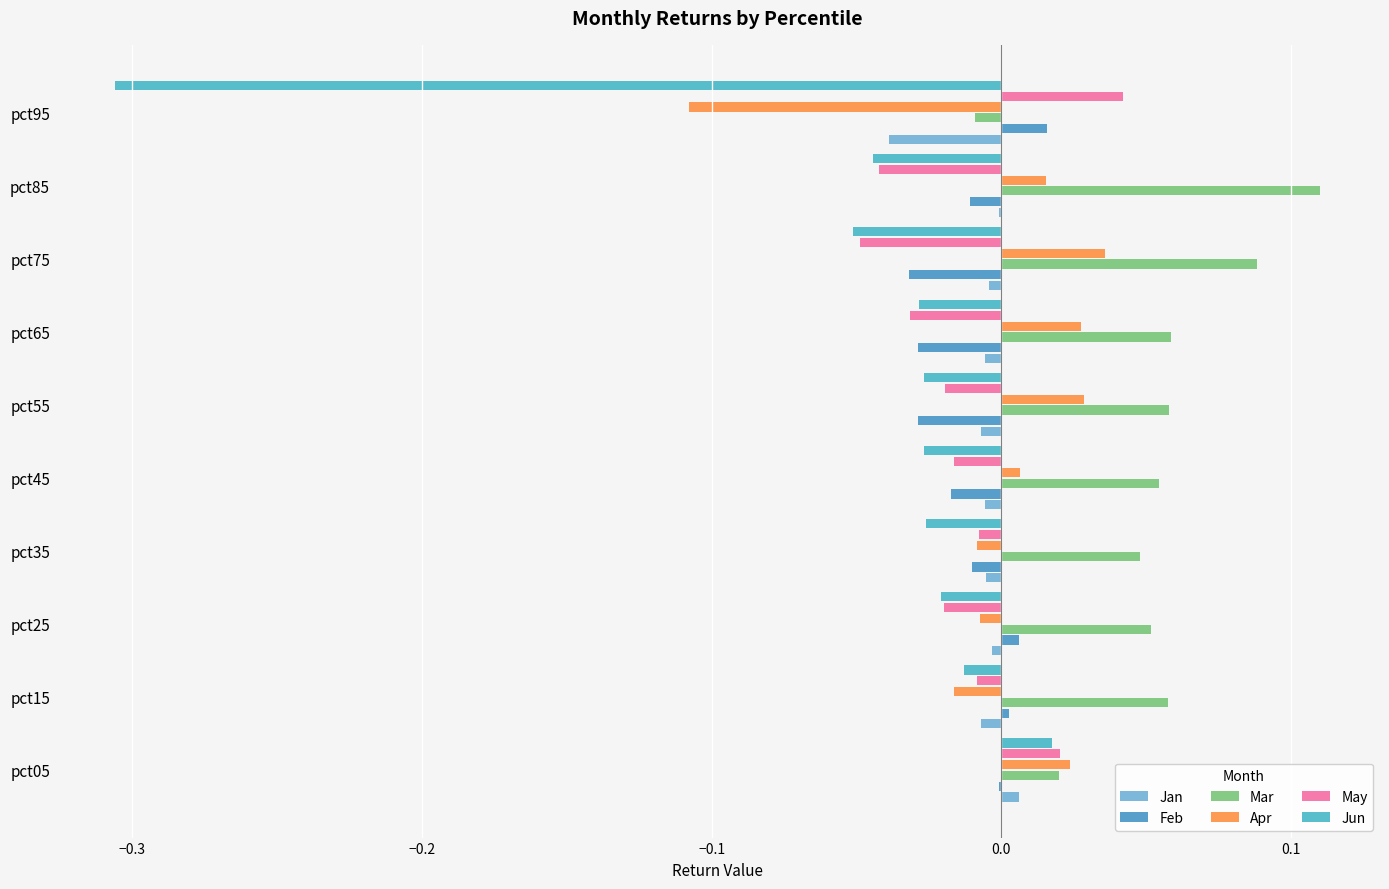

Reading left to right, list all the values displayed in this chart.

Jan: 0.0	-0.0	-0.0	-0.0	-0.0	-0.0	-0.0	-0.0	-0.0	-0.0
Feb: -0.0	0.0	0.0	-0.0	-0.0	-0.0	-0.0	-0.0	-0.0	0.0
Mar: 0.0	0.1	0.1	0.0	0.1	0.1	0.1	0.1	0.1	-0.0
Apr: 0.0	-0.0	-0.0	-0.0	0.0	0.0	0.0	0.0	0.0	-0.1
May: 0.0	-0.0	-0.0	-0.0	-0.0	-0.0	-0.0	-0.0	-0.0	0.0
Jun: 0.0	-0.0	-0.0	-0.0	-0.0	-0.0	-0.0	-0.1	-0.0	-0.3